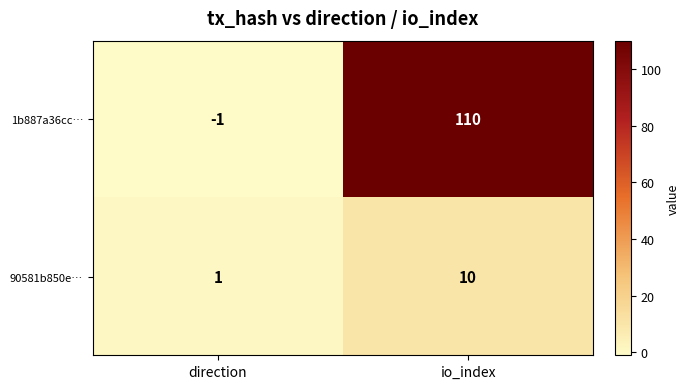

Reading right to left, extract all data points from this chart.

1b887a36cc…: 110	-1
90581b850e…: 10	1